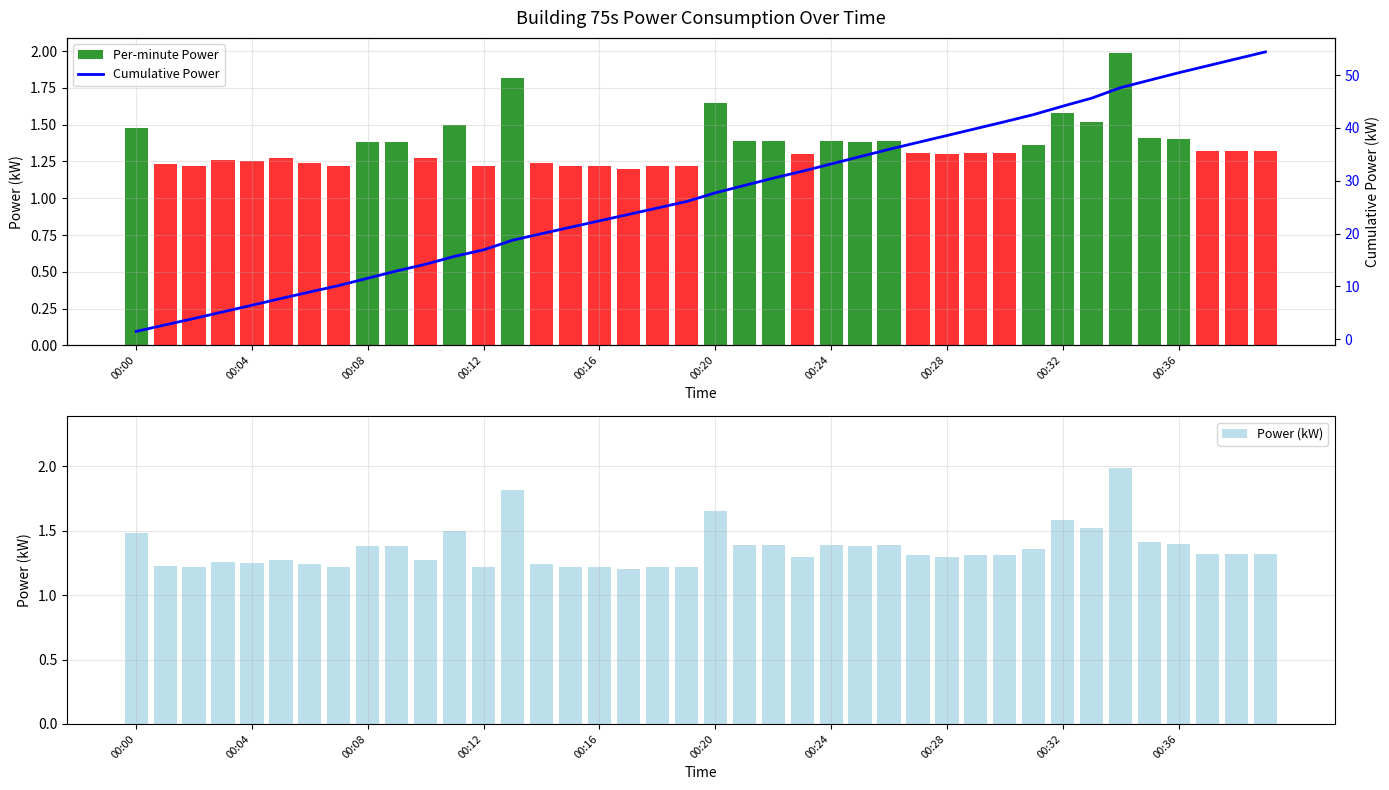

What are all the series names shown in the legend?

Per-minute Power, Power (kW), Cumulative Power